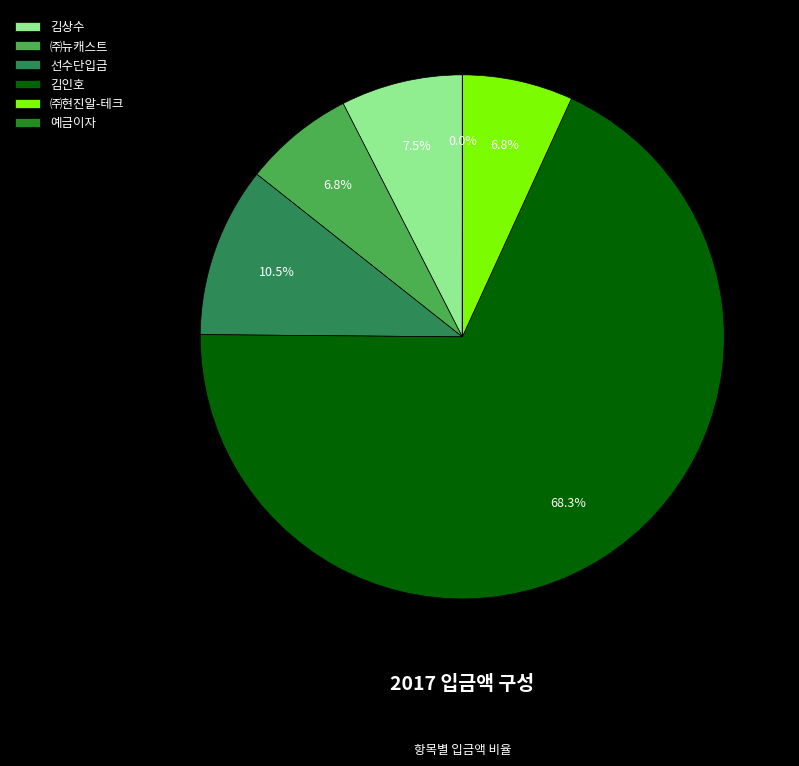

What percentage is the ㈜현진알-테크 slice, to the nearest percent?

7%